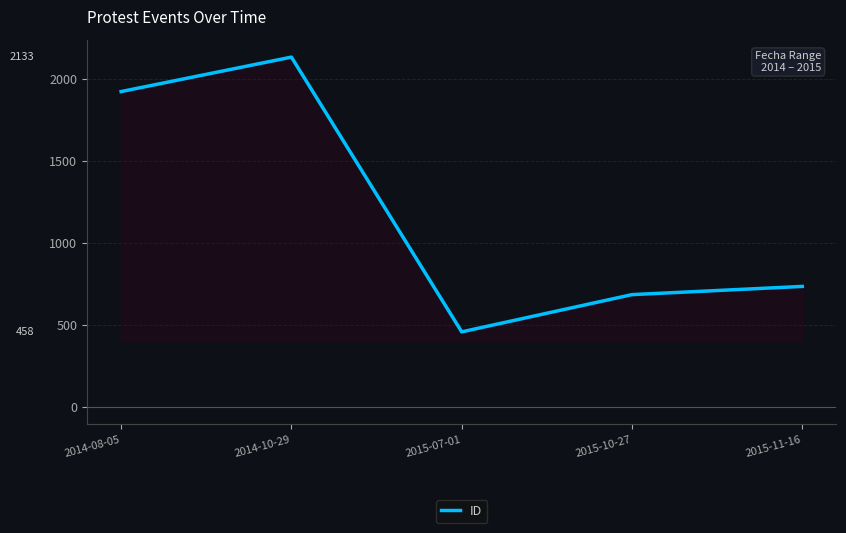

Is this an area chart (filled region under the line)?

No